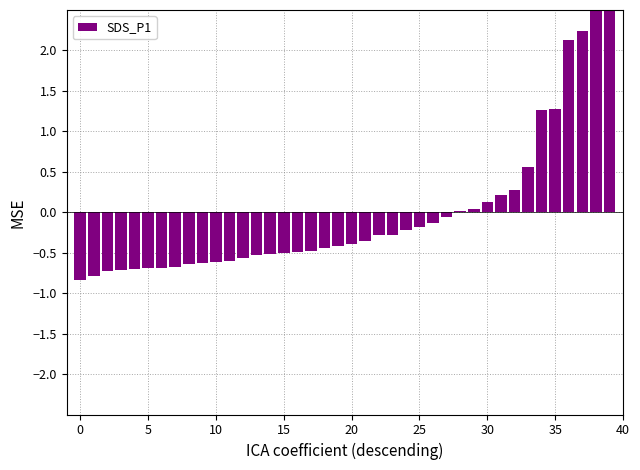

What is the difference between the second highest and second lowest values?

3.4